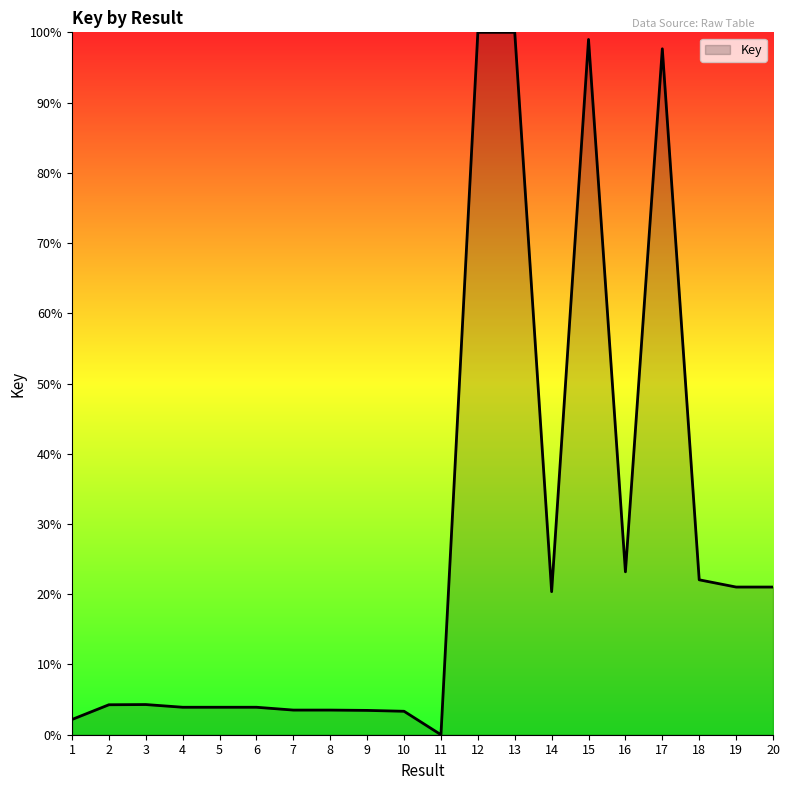

True or false: the data shows 3.9 at 5.

True